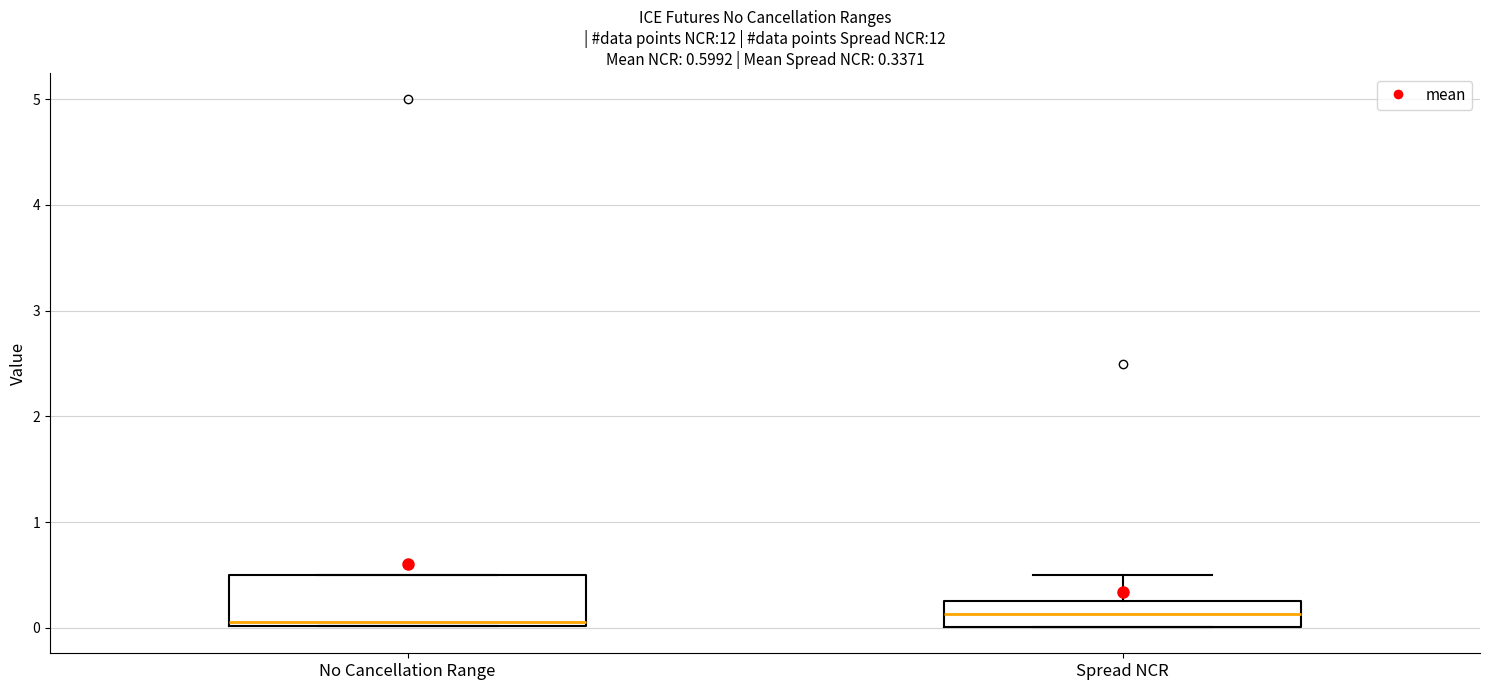

Which box is the tallest, from its lower edge to its upper edge?

No Cancellation Range